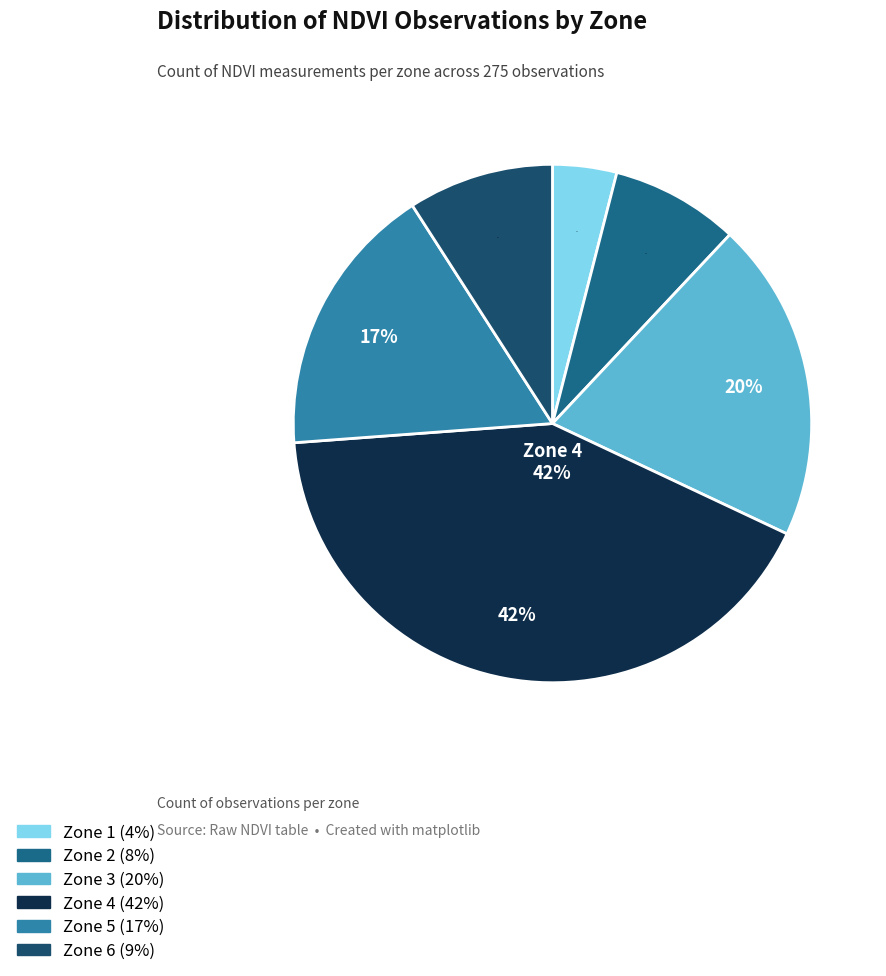

Is there a majority slice in this chart?

No